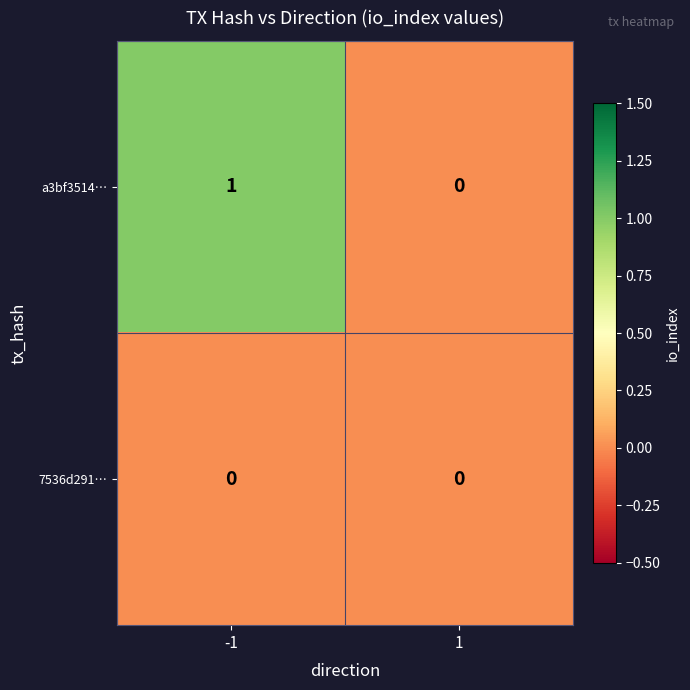

Is the value of 7536d291… at 1 greater than the value of a3bf3514… at -1?

No